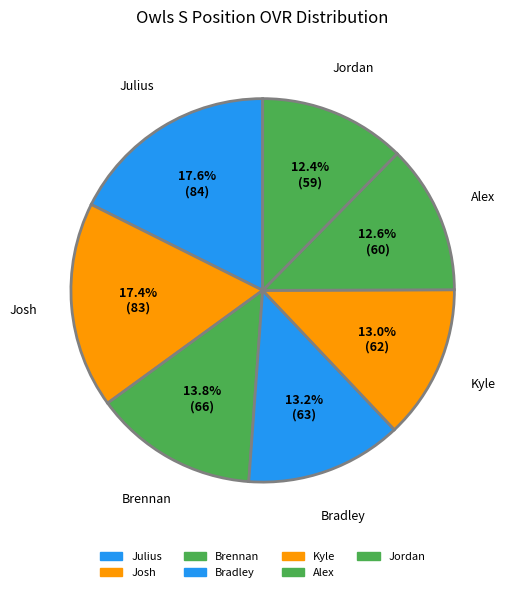

To the nearest percent, what is the combined percentage of Kyle and Jordan?

25%